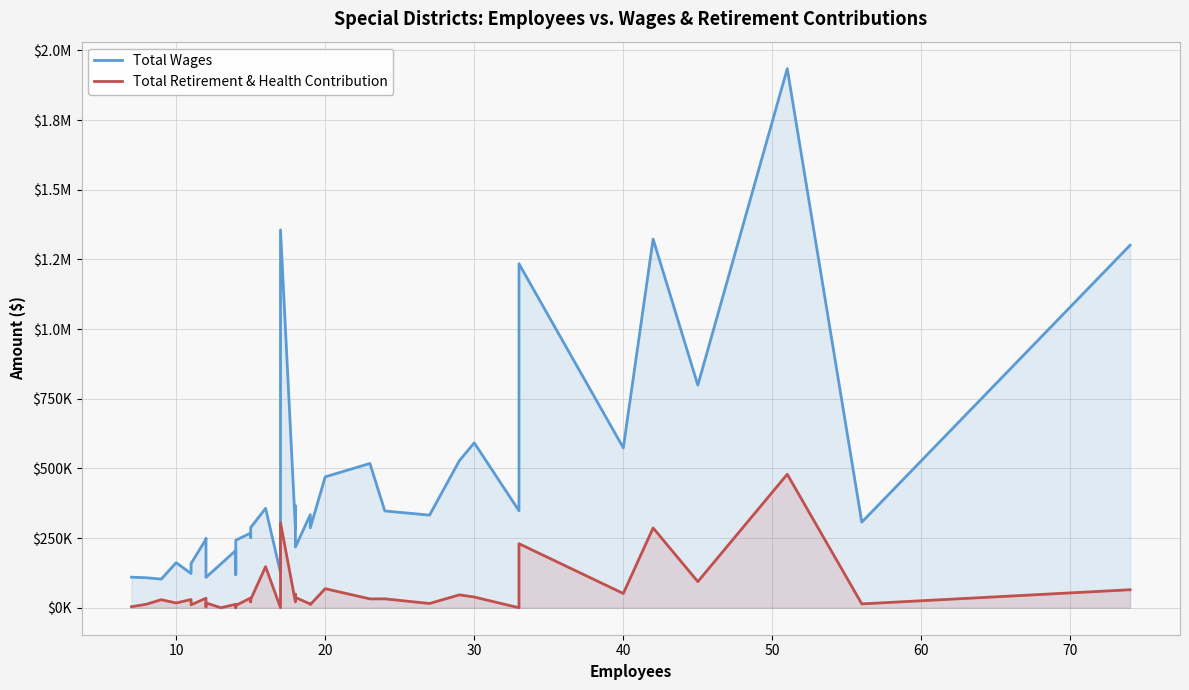

How many values in the Total Retirement & Health Contribution series are below 28979?

20